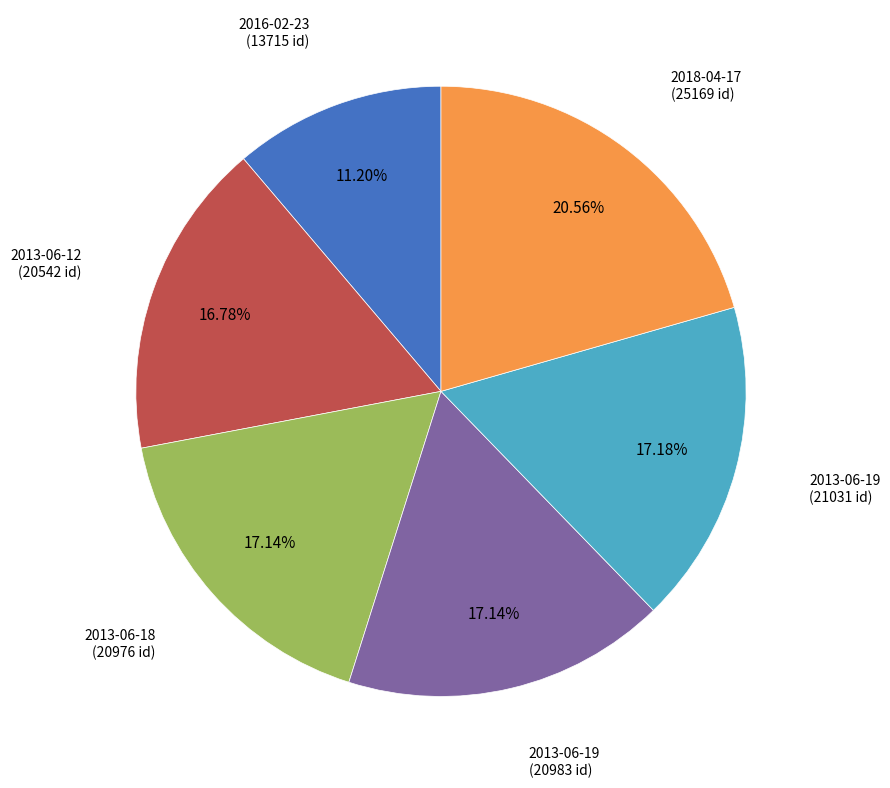

Is there any slice that represents more than half of the pie?

No